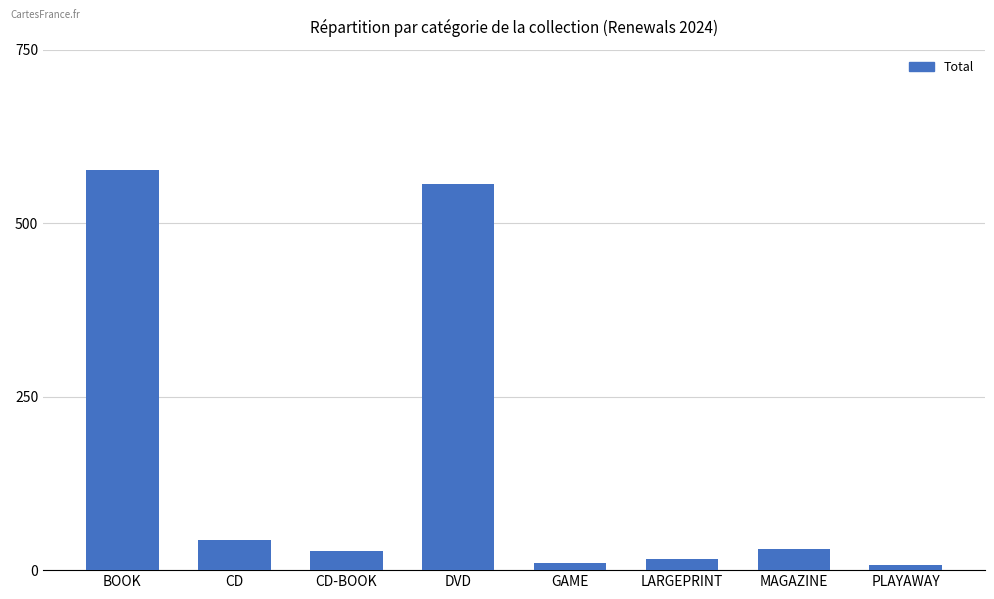

The chart shows a value of 15 at CD. True or false?

False